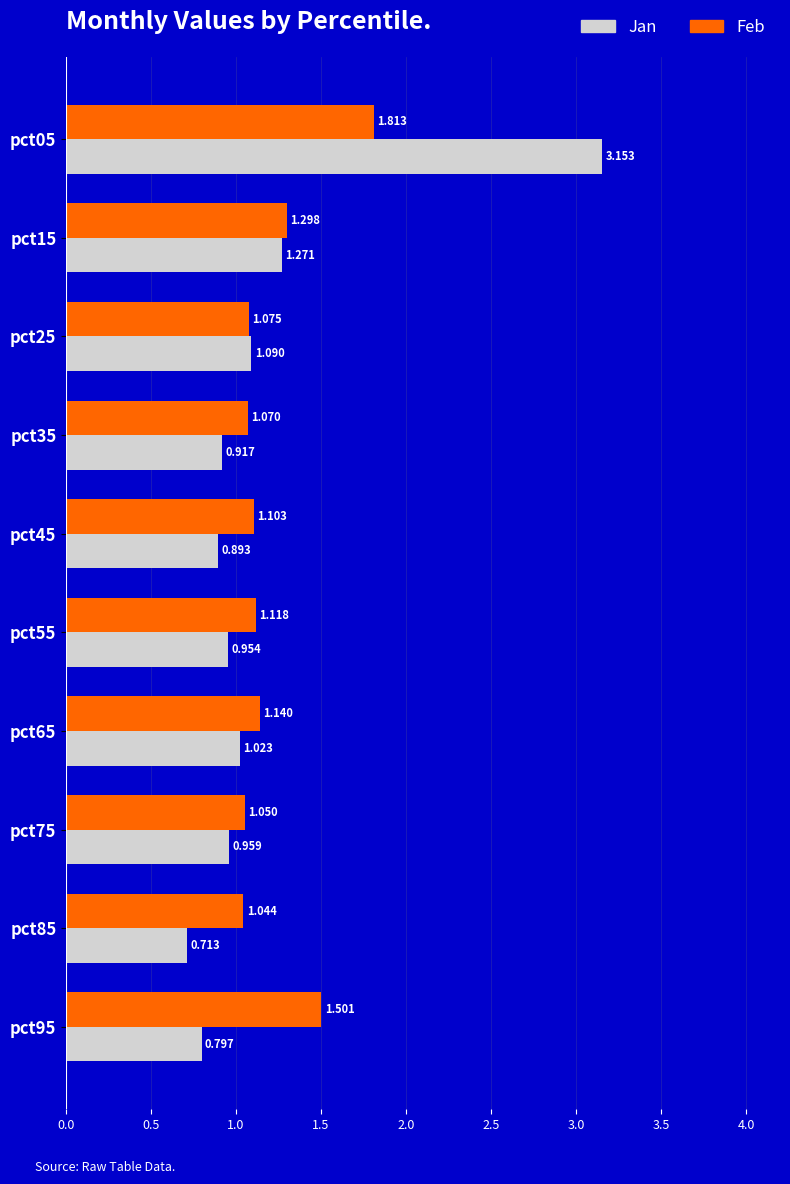

At pct75, list the series in order from smallest to largest.

Jan, Feb